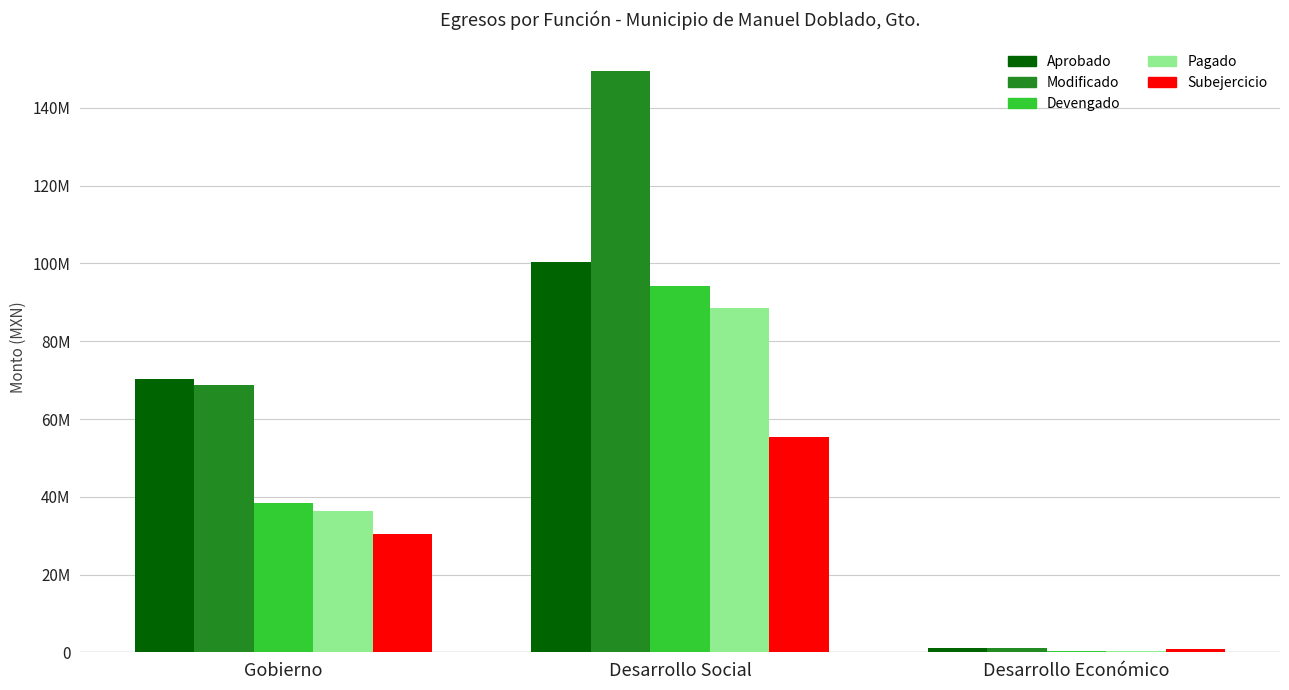

Reading right to left, extract all data points from this chart.

Aprobado: 1199610.6	100395843.4	70346986.7
Modificado: 1178410.8	149413200.9	68858114.1
Devengado: 452074.6	94108790.5	38333144.7
Pagado: 440374.0	88637864.6	36208971.9
Subejercicio: 726336.2	55304410.4	30524969.4